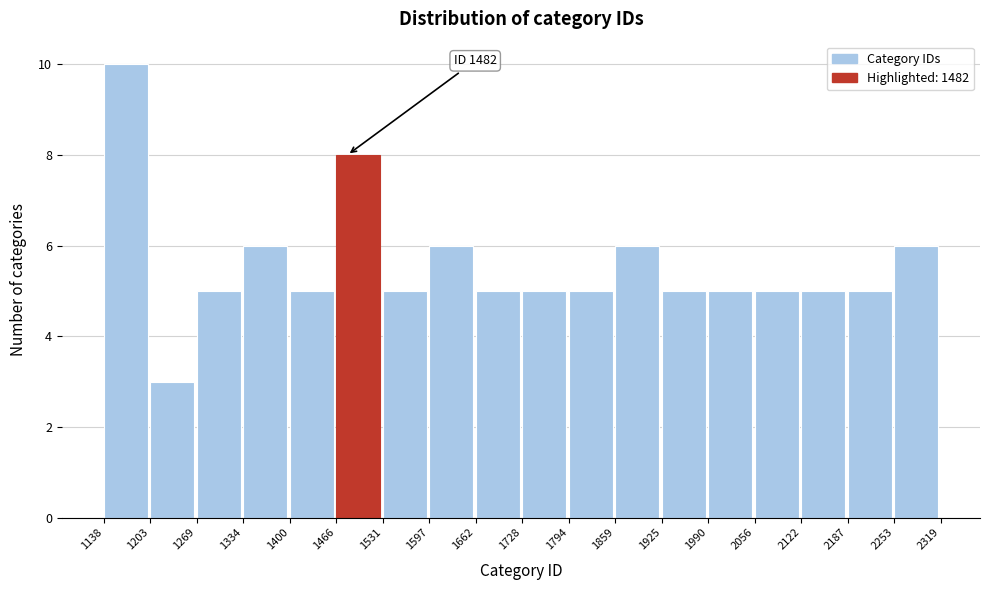

Over which range of the x-axis is the bar tallest?

1138 to 1203